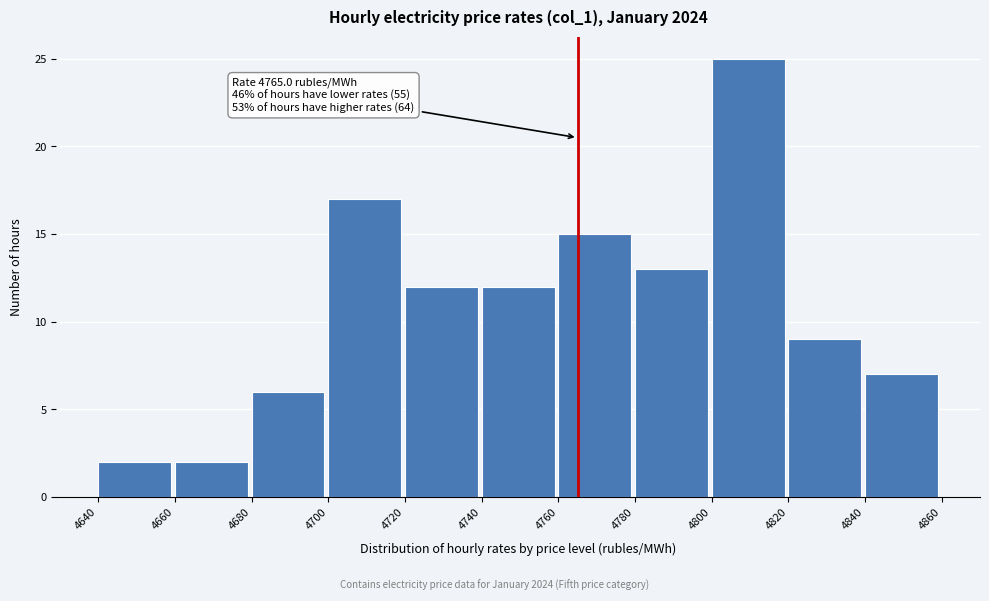

Over which range of the x-axis is the bar tallest?

4800 to 4820